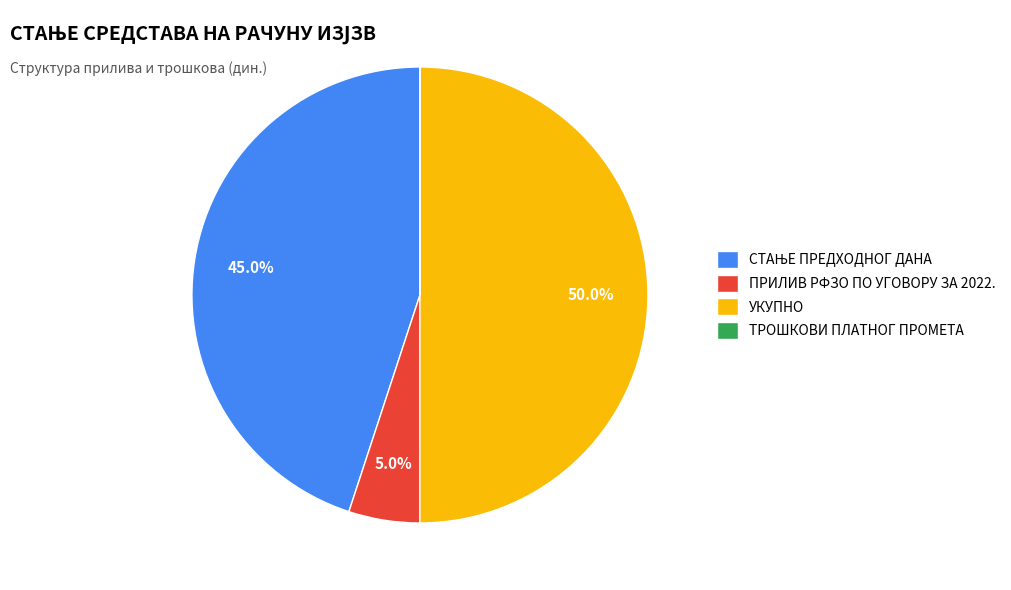

What percentage is the УКУПНО slice, to the nearest percent?

50%